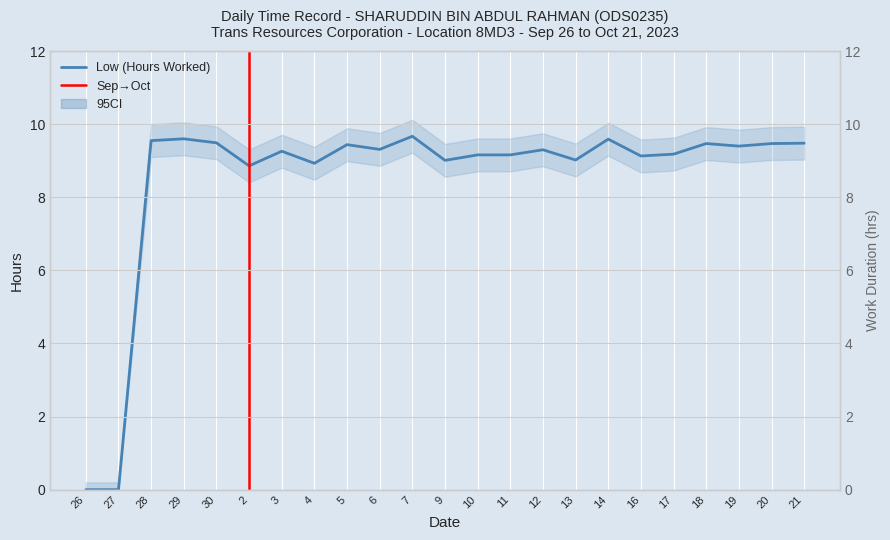

What position from the left is 20?

22